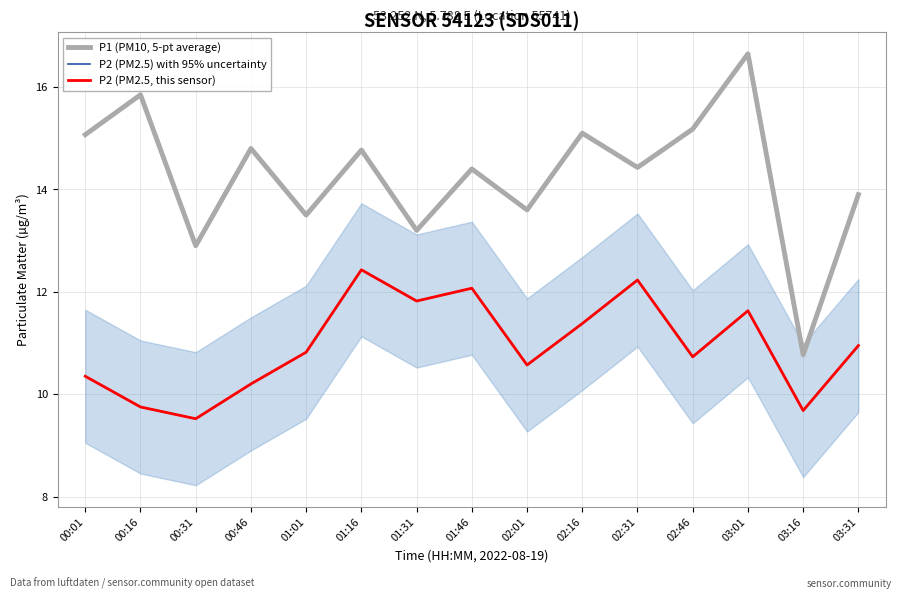

Is this an area chart (filled region under the line)?

Yes